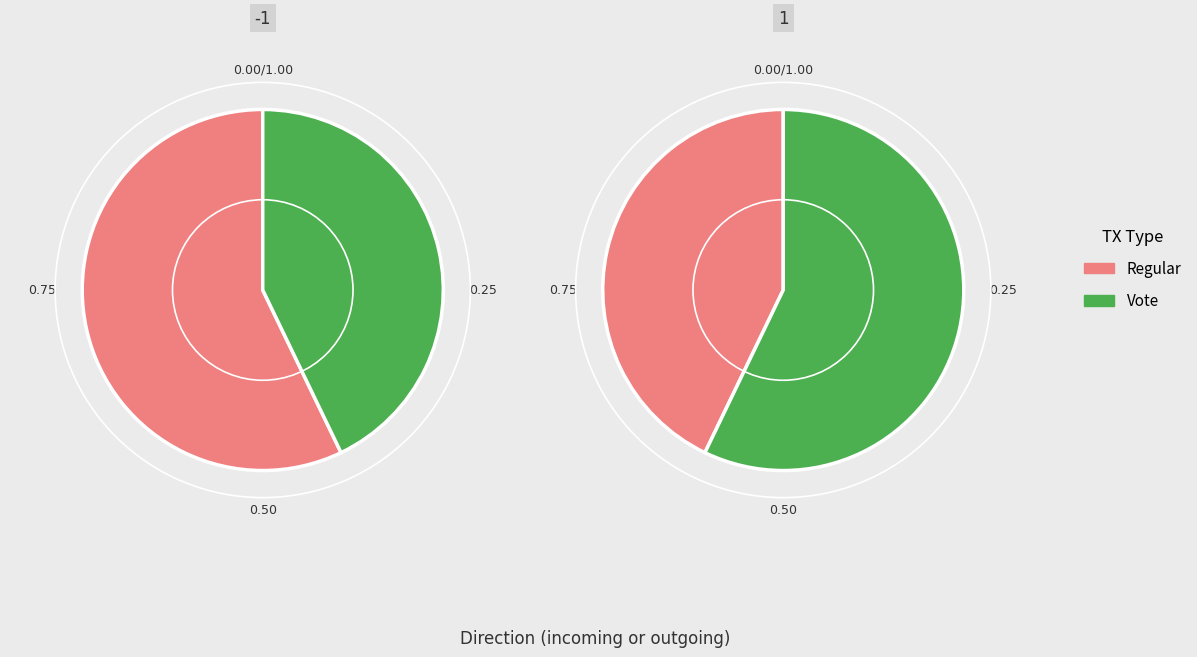

What percentage is the Vote slice, to the nearest percent?

43%